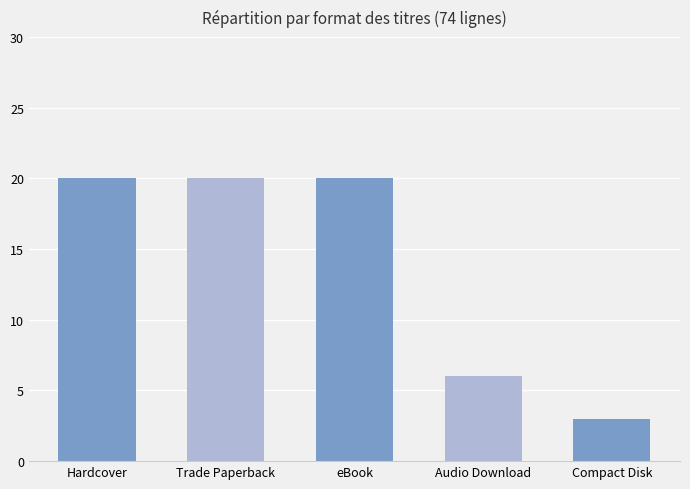

What is the greatest value displayed?

20